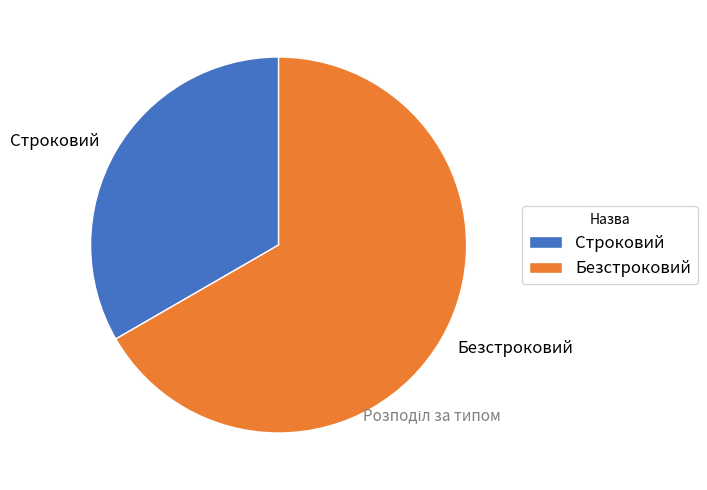

What is the ratio of the value at Строковий to the value at Безстроковий?

0.5